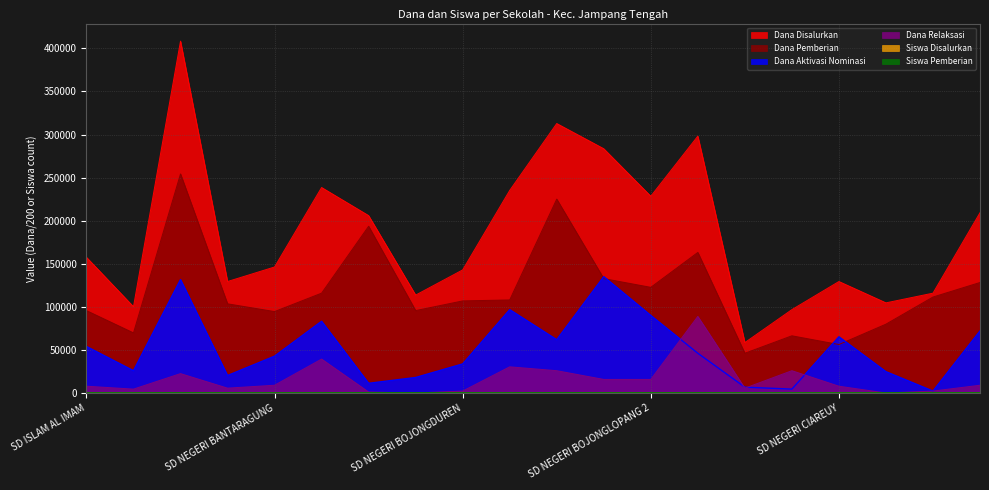

At which label does Dana Aktivasi Nominasi reach its minimum?

SD NEGERI CIBOJONG